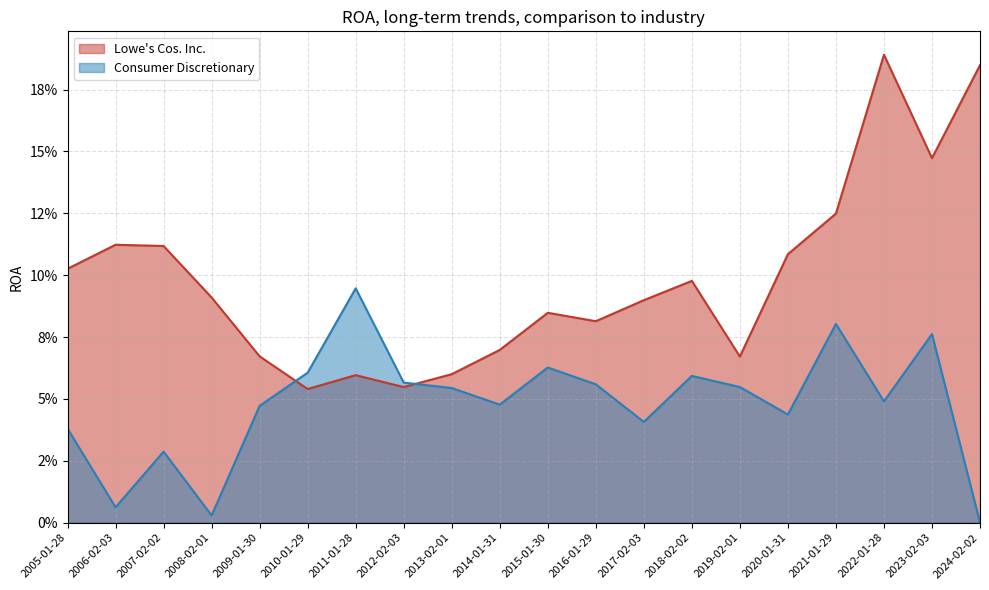

Where is the first local maximum for Consumer Discretionary?

2007-02-02